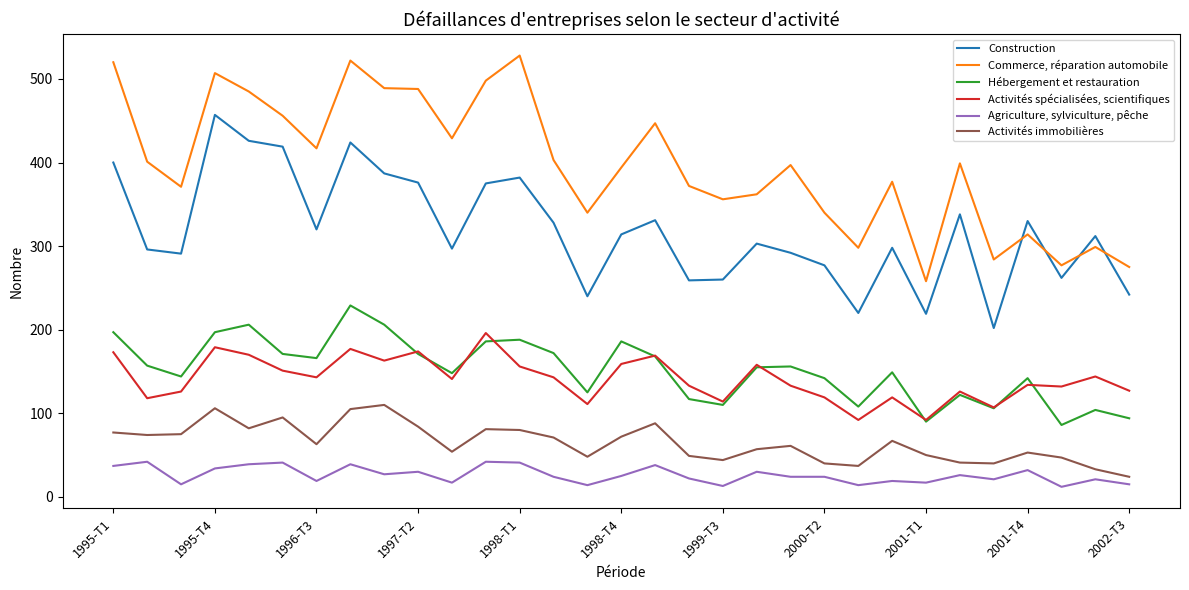

What is the sum of all Hébergement et restauration values?

4698